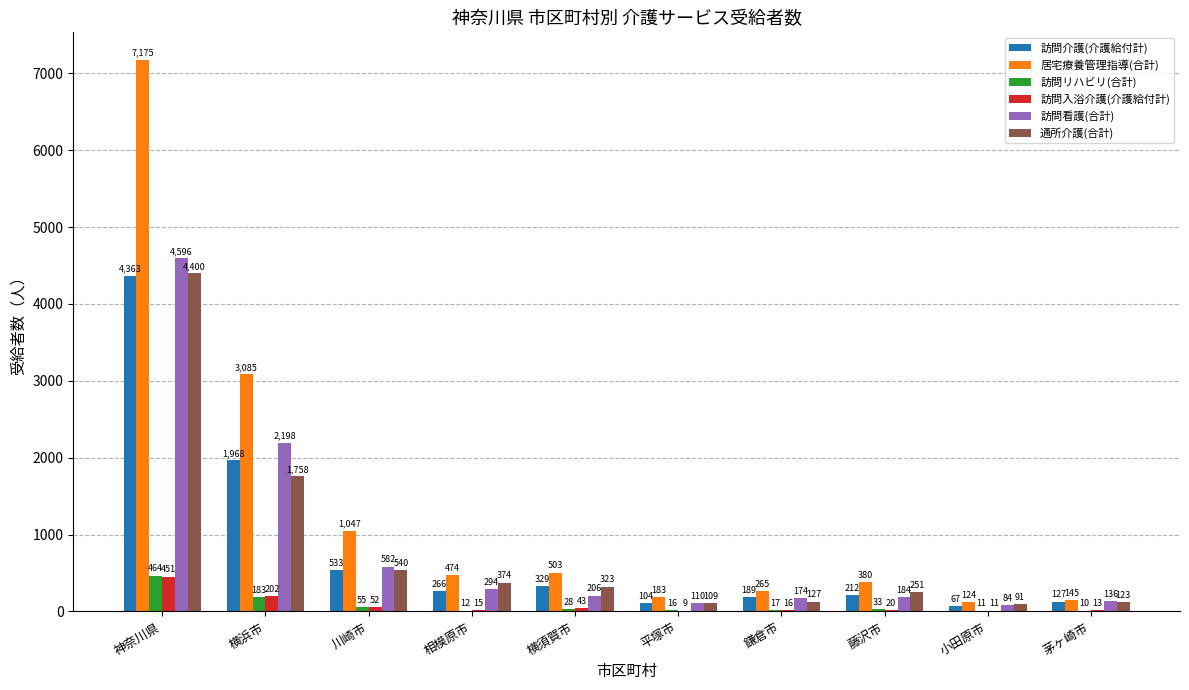

Is it true that 訪問看護(合計) equals 968 at 川崎市?

False